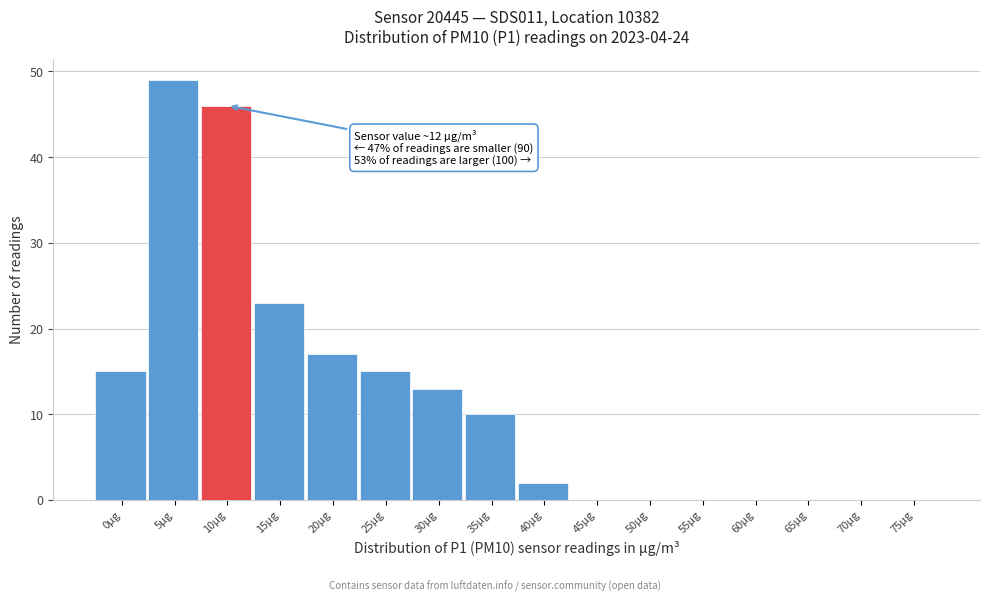

Reading right to left, transcribe all the data shown in this chart.

75µg=0	70µg=0	65µg=0	60µg=0	55µg=0	50µg=0	45µg=0	40µg=2	35µg=10	30µg=13	25µg=15	20µg=17	15µg=23	10µg=46	5µg=49	0µg=15